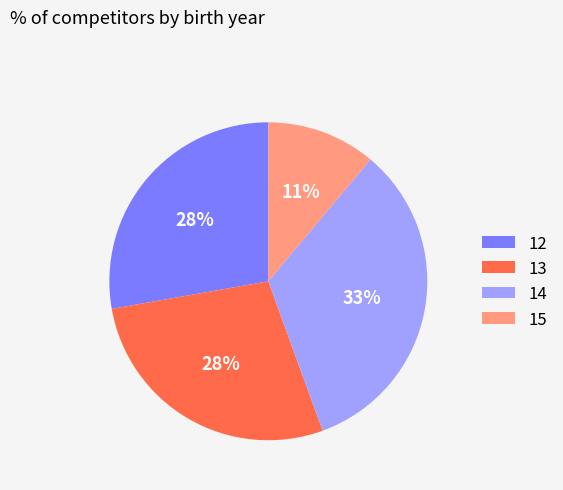

Is 12 the majority of the pie?

No